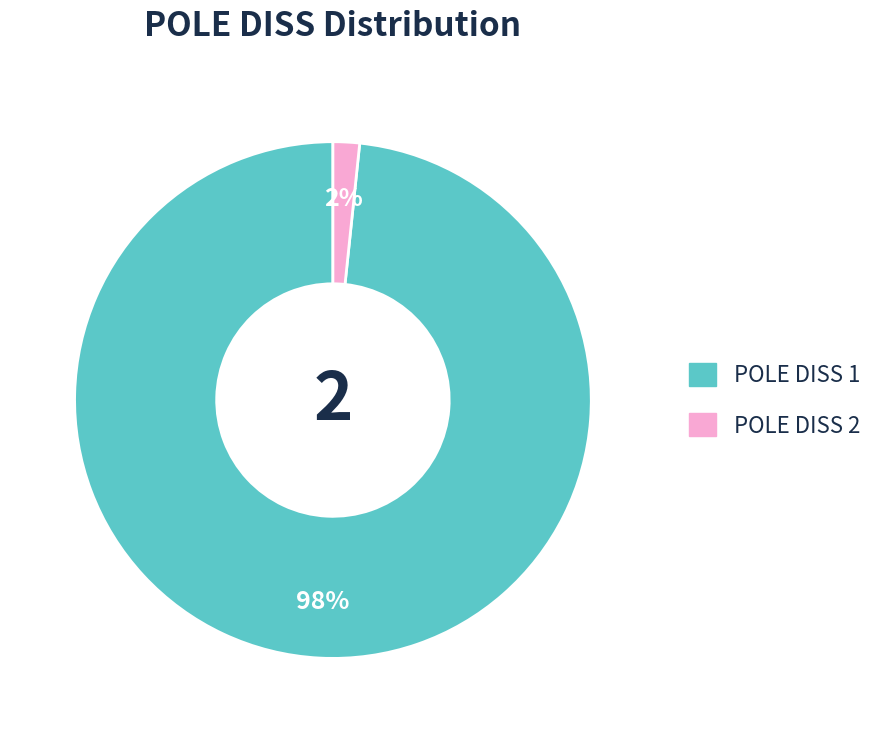

To the nearest percent, what is the average slice percentage?

50%